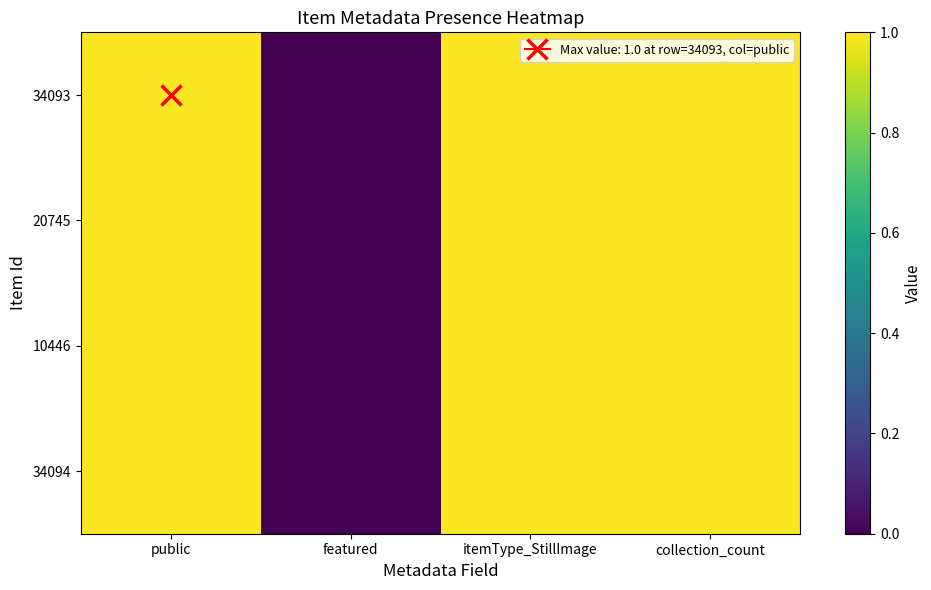

At how many categories does at least one series exceed 0?

3